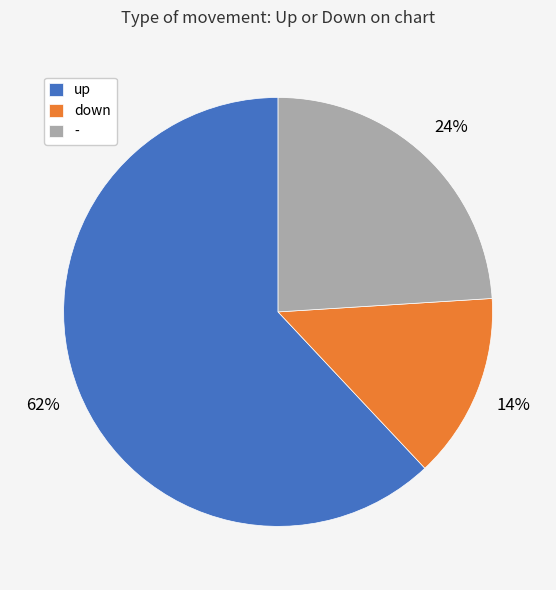

The up slice represents 62% of the pie. True or false?

True